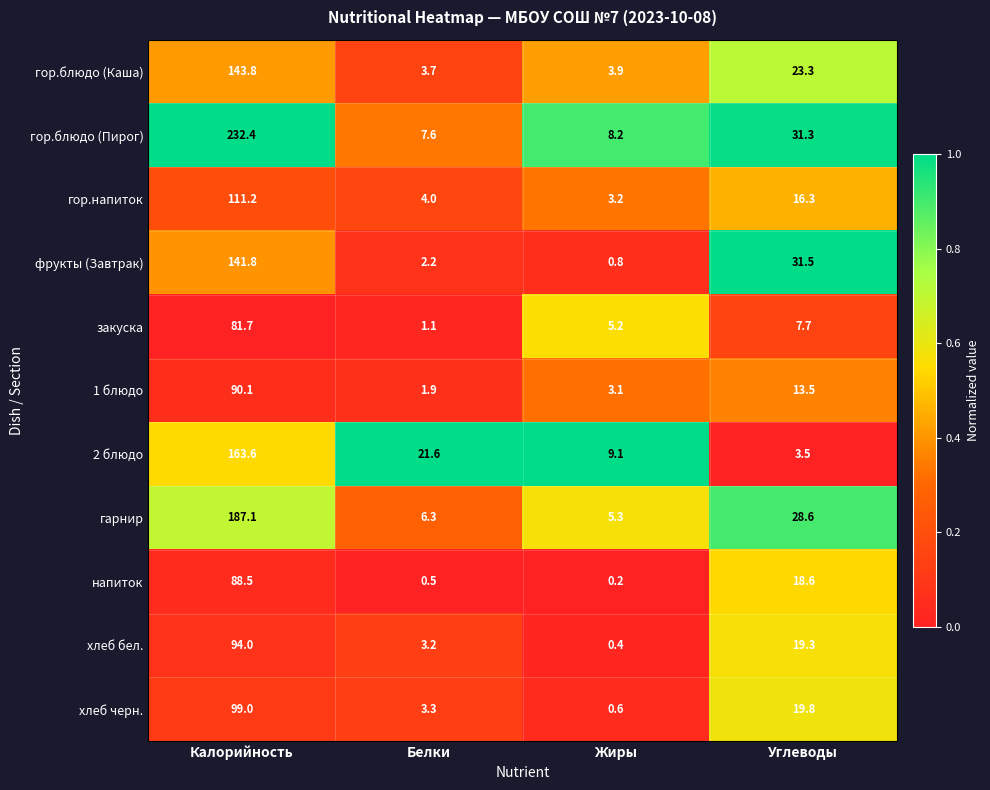

What is the difference between the гор.блюдо (Пирог) values at Калорийность and Жиры?

224.2